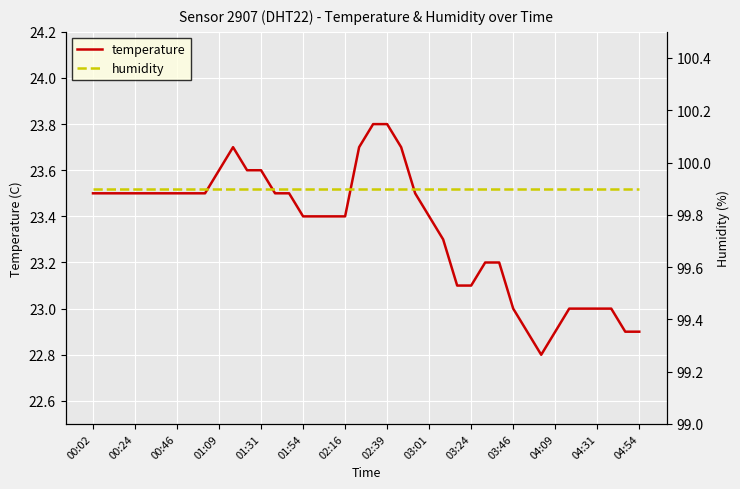

How many data points in temperature are above 23?

30